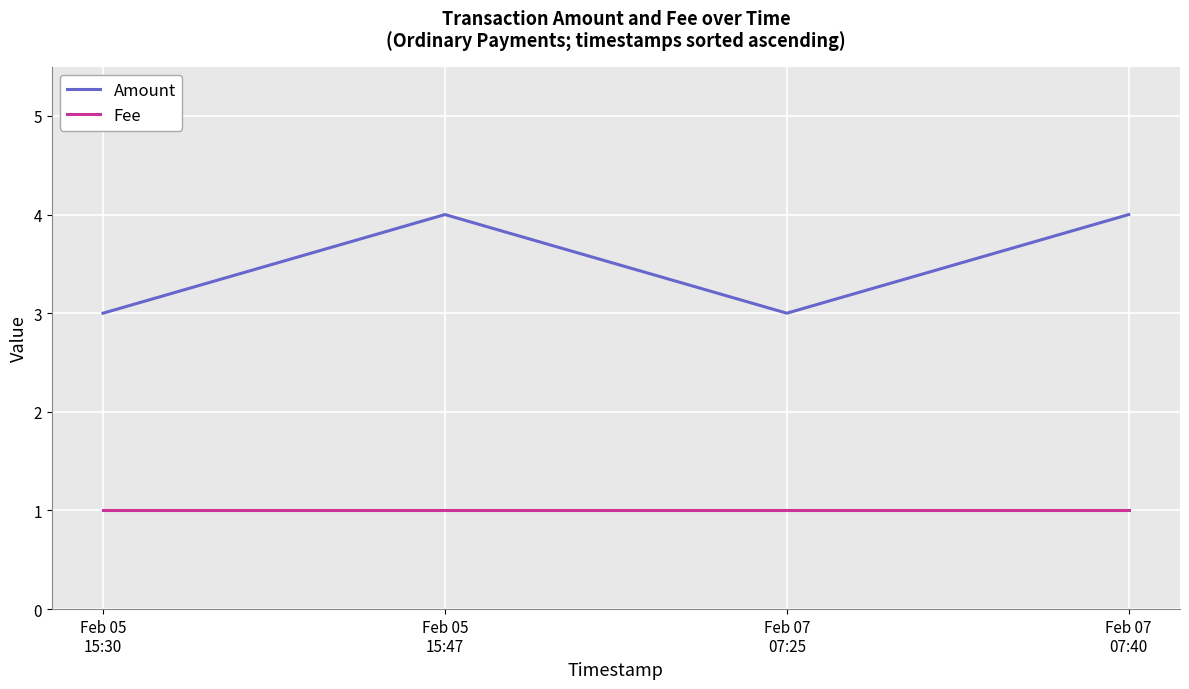

What is the approximate value of Amount at Feb 05
15:30?

3